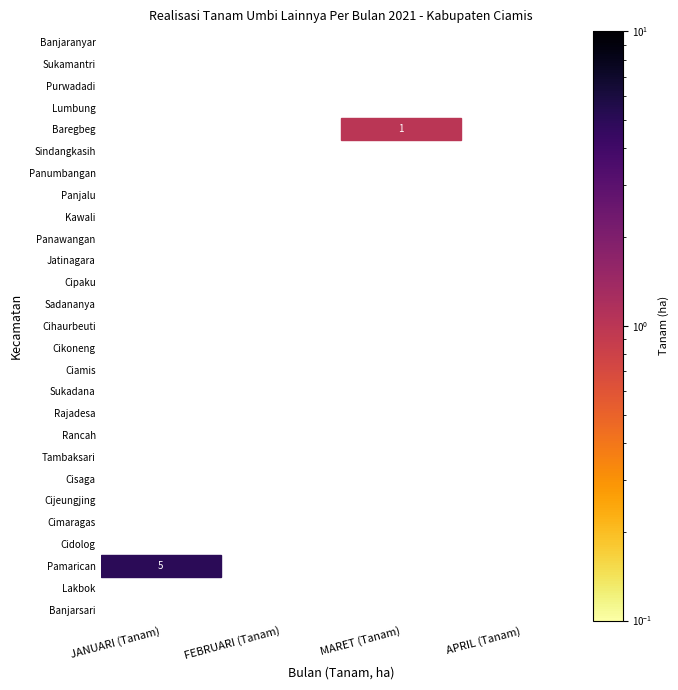

Between MARET (Tanam) and APRIL (Tanam), which series saw the biggest shift?

Baregbeg